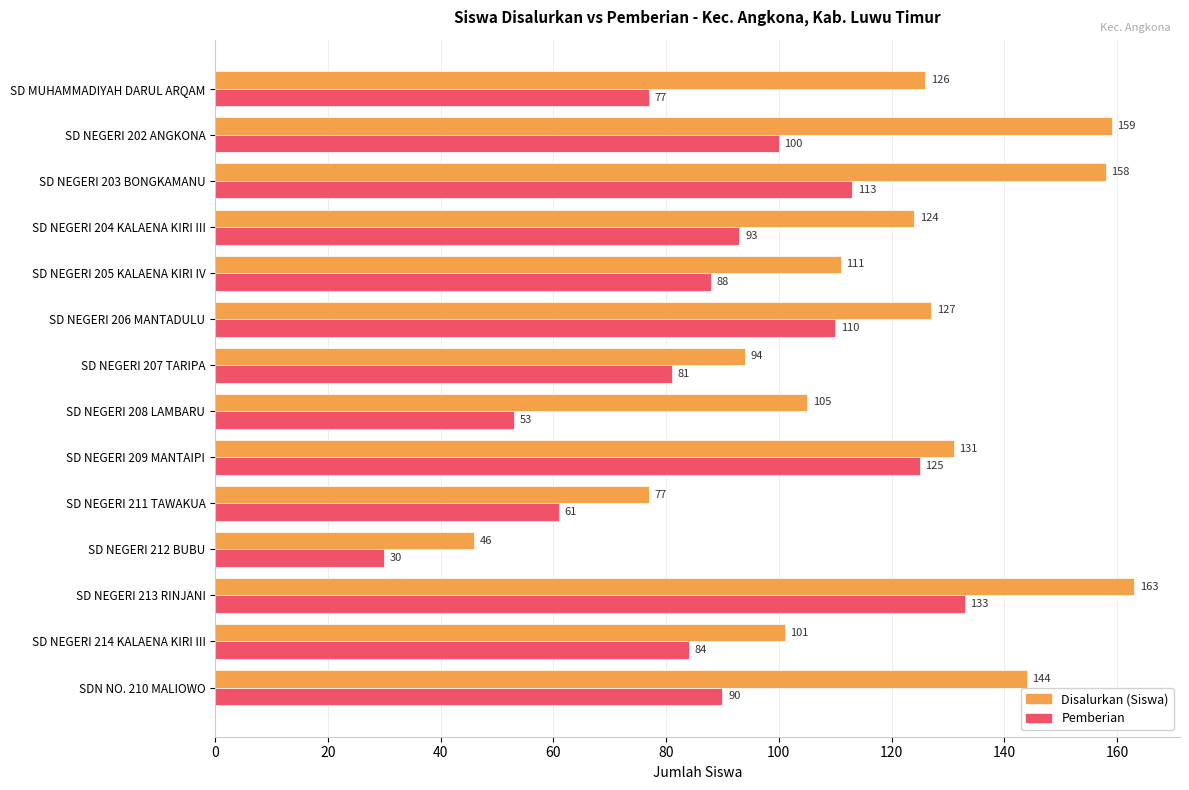

List the series in order of their peak value, lowest first.

Pemberian, Disalurkan (Siswa)